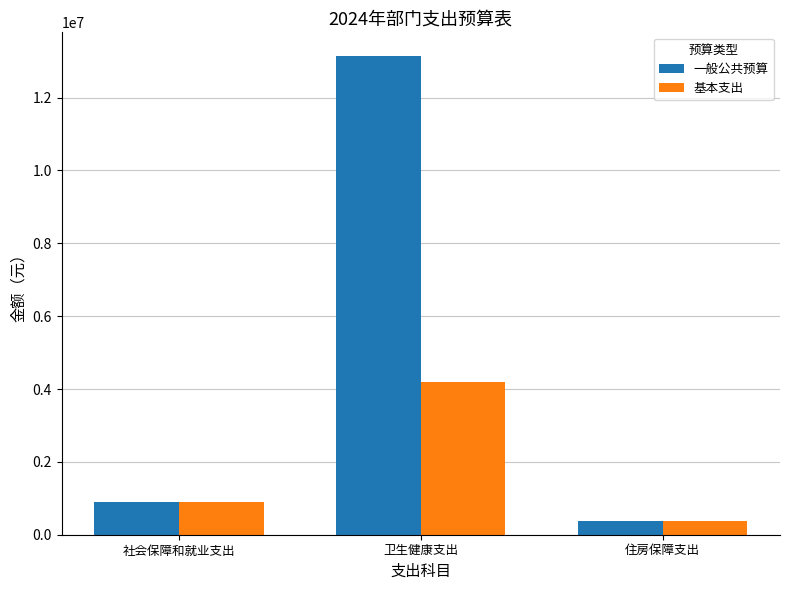

How many values in the 一般公共预算 series exceed 886610?

2